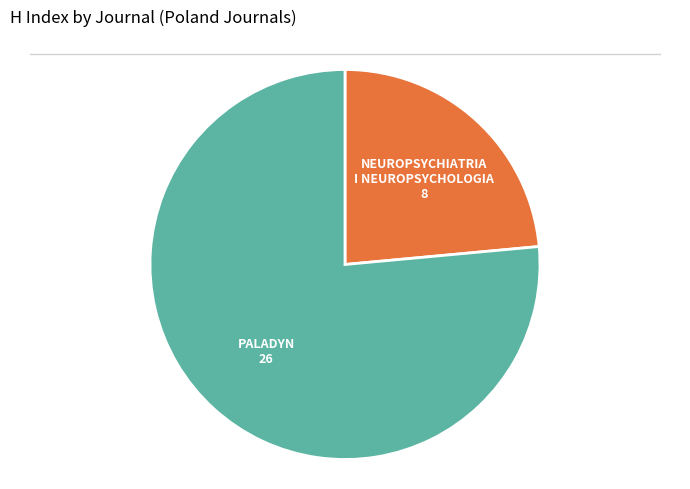

Is there a majority slice in this chart?

Yes